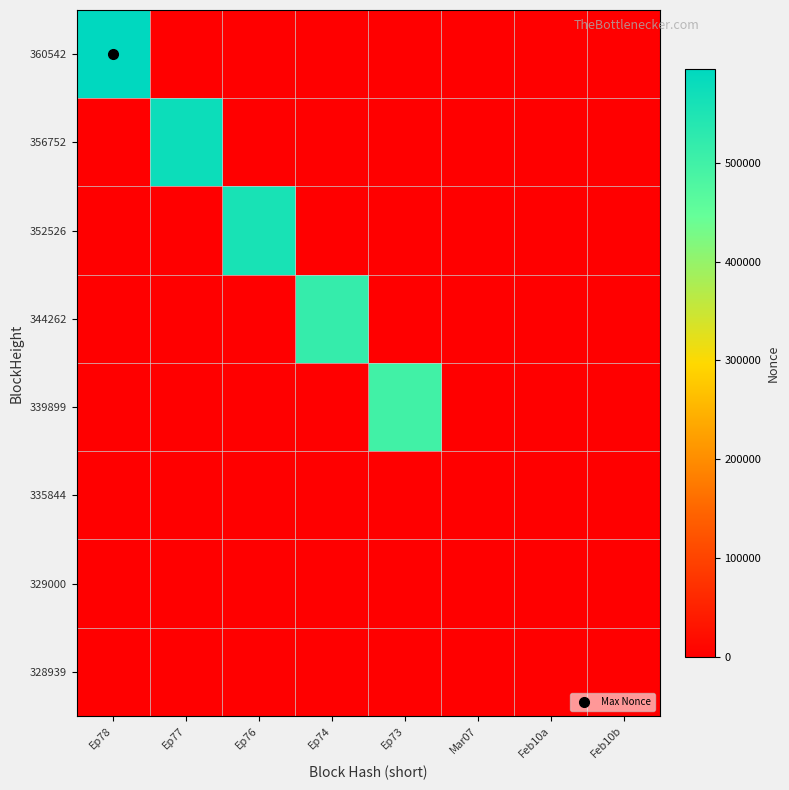

Reading left to right, transcribe all the data shown in this chart.

360542: Ep78=594559	Ep77=0	Ep76=0	Ep74=0	Ep73=0	Mar07=0	Feb10a=0	Feb10b=0
356752: Ep78=0	Ep77=575710	Ep76=0	Ep74=0	Ep73=0	Mar07=0	Feb10a=0	Feb10b=0
352526: Ep78=0	Ep77=0	Ep76=558135	Ep74=0	Ep73=0	Mar07=0	Feb10a=0	Feb10b=0
344262: Ep78=0	Ep77=0	Ep76=0	Ep74=516065	Ep73=0	Mar07=0	Feb10a=0	Feb10b=0
339899: Ep78=0	Ep77=0	Ep76=0	Ep74=0	Ep73=498869	Mar07=0	Feb10a=0	Feb10b=0
335844: Ep78=0	Ep77=0	Ep76=0	Ep74=0	Ep73=0	Mar07=1	Feb10a=0	Feb10b=0
329000: Ep78=0	Ep77=0	Ep76=0	Ep74=0	Ep73=0	Mar07=0	Feb10a=0	Feb10b=0
328939: Ep78=0	Ep77=0	Ep76=0	Ep74=0	Ep73=0	Mar07=0	Feb10a=0	Feb10b=304